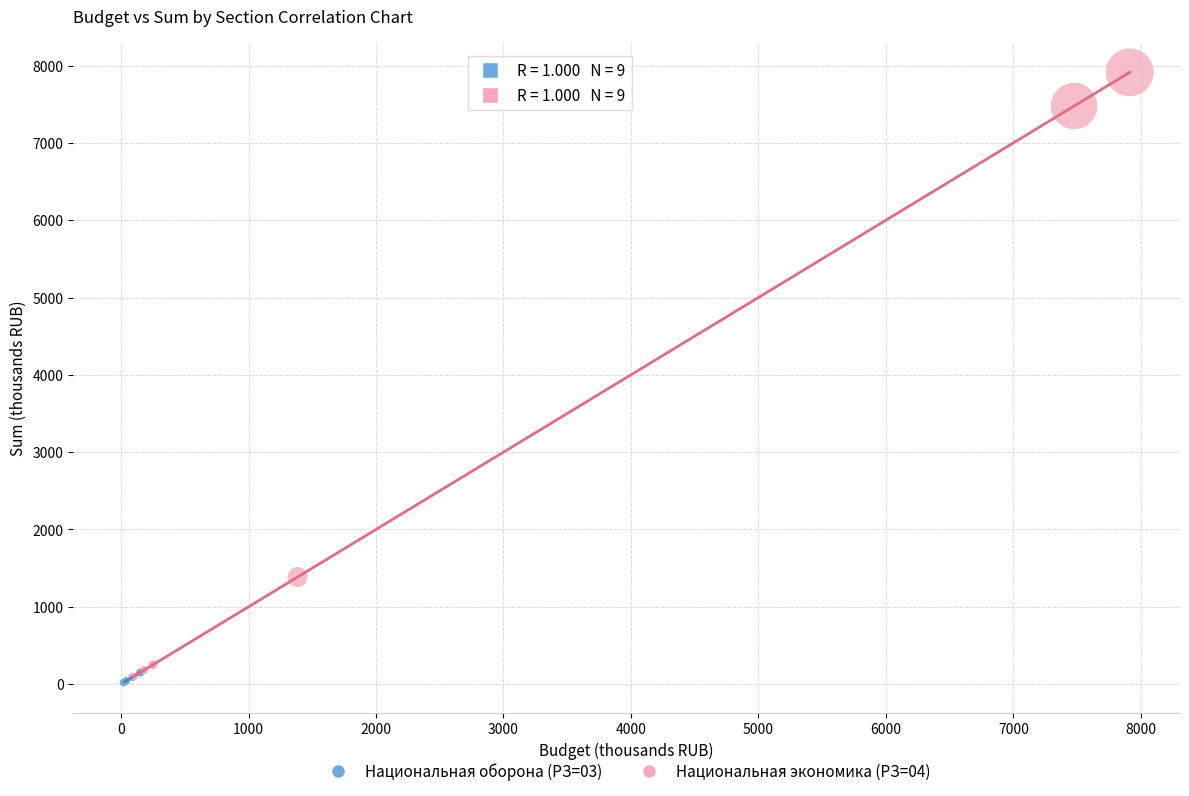

Which series reaches the minimum Y coordinate?

Национальная оборона (РЗ=03)